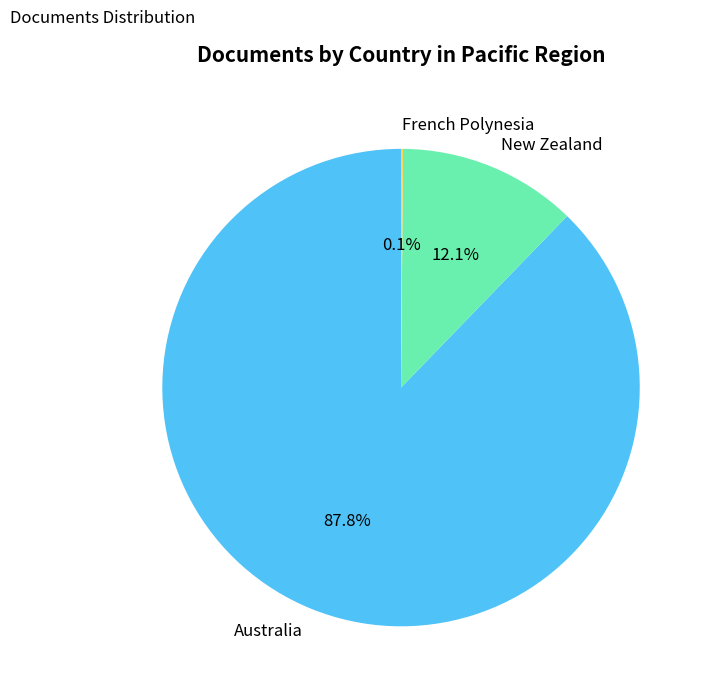

What is the largest slice in the pie chart?

Australia